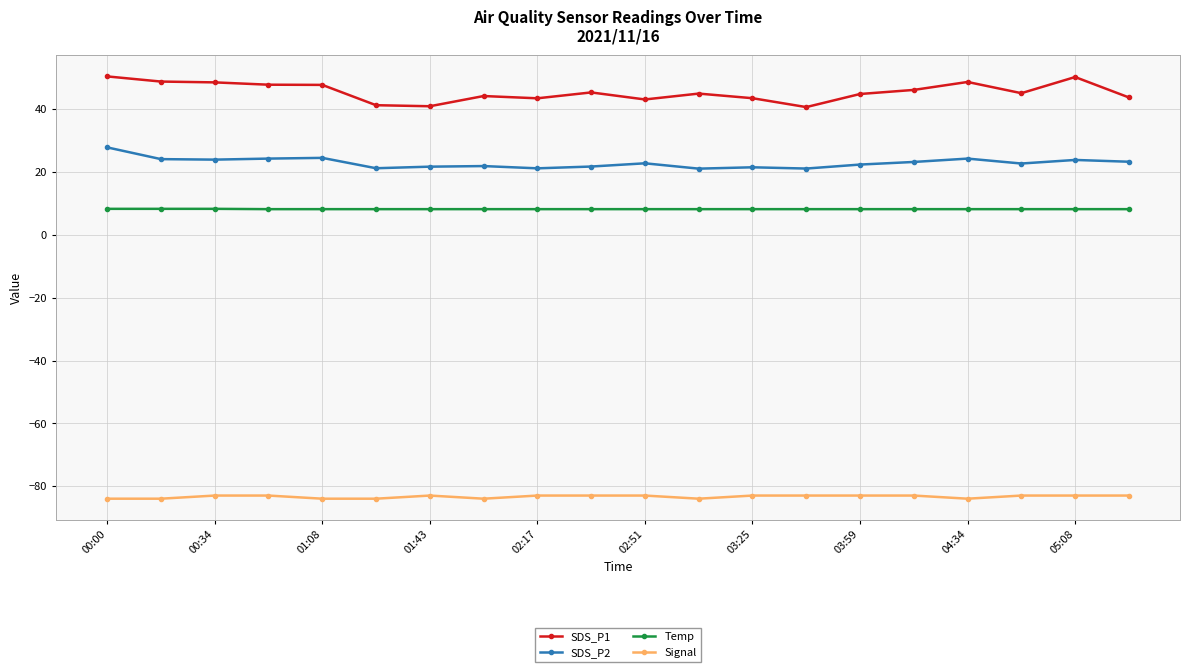

True or false: SDS_P2 and Signal cross at least once.

False